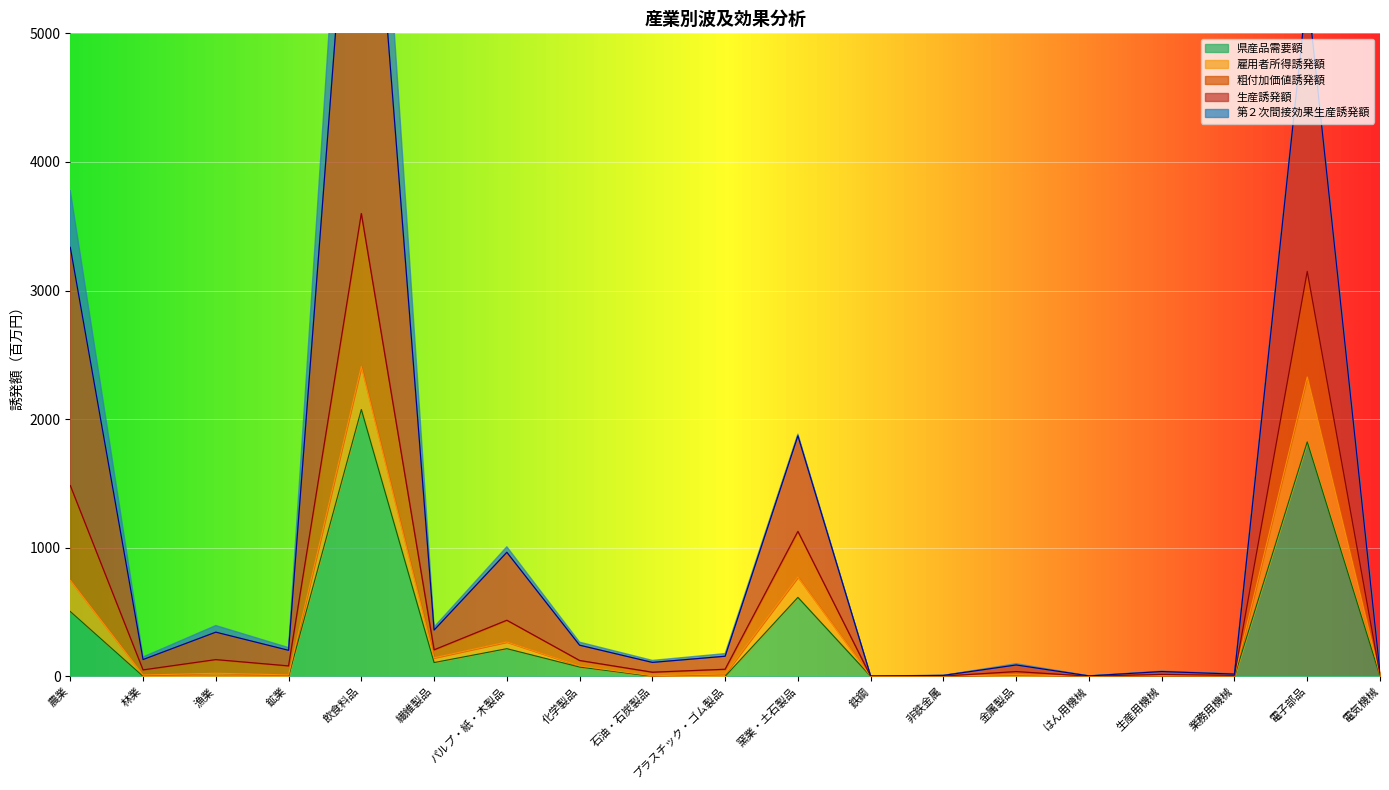

Which category has the highest value in the 県産品需要額 series?

飲食料品